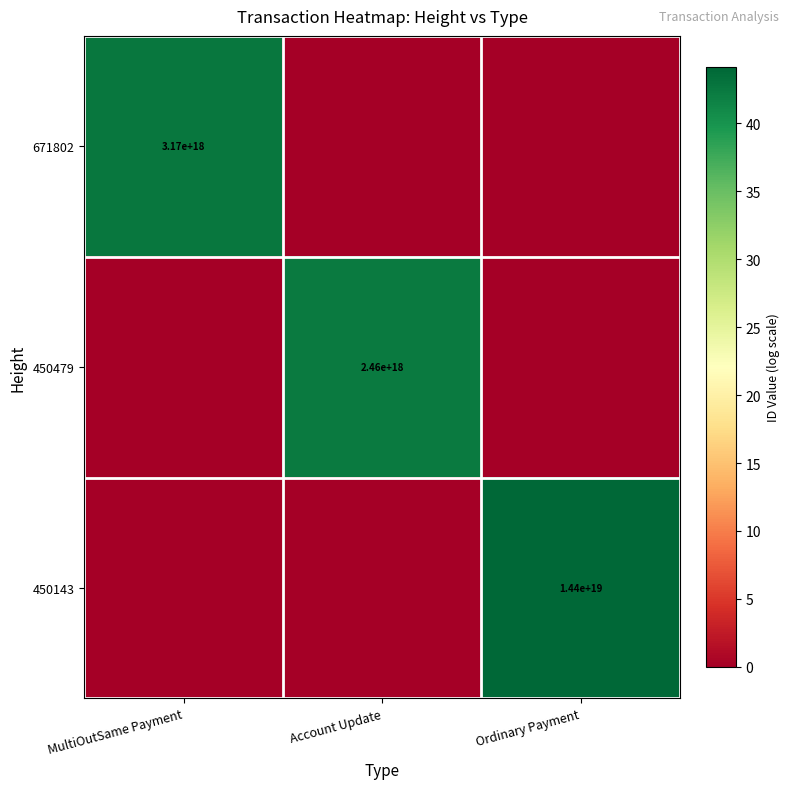

How many categories are shown in the chart?

3